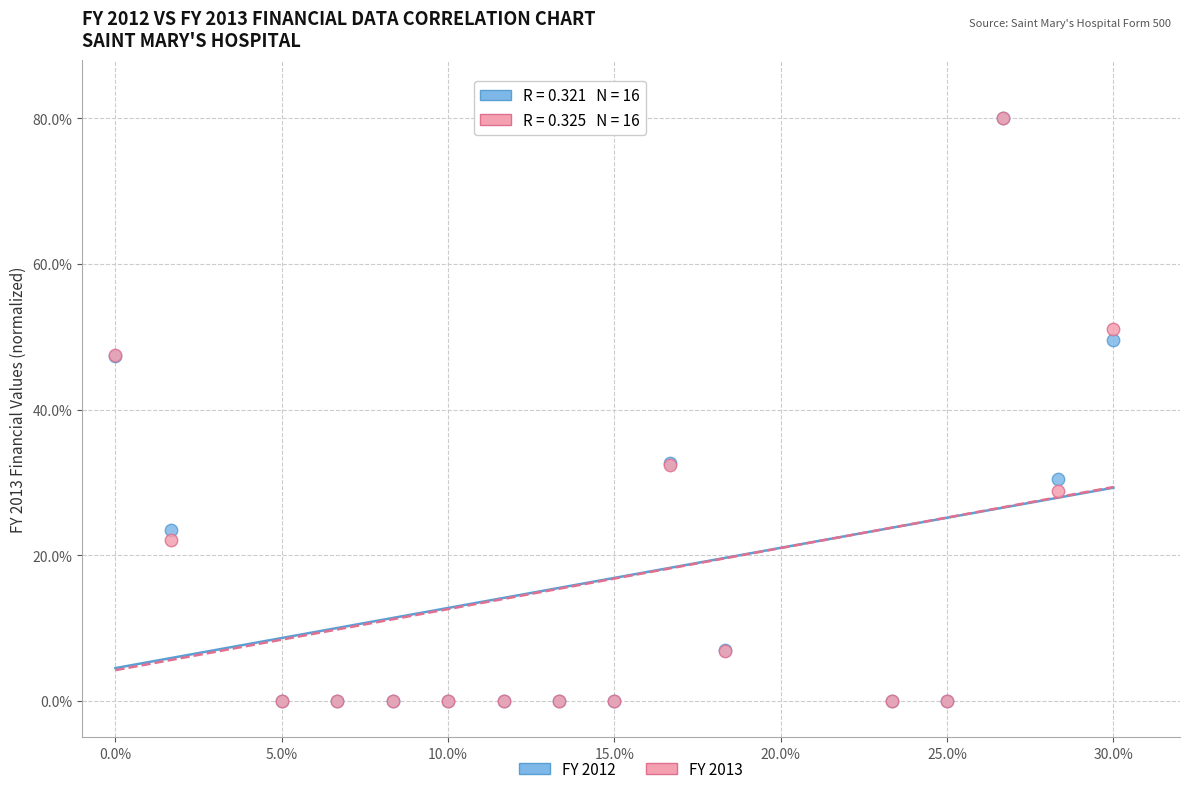

What are all the series names shown in the legend?

FY 2012, FY 2013